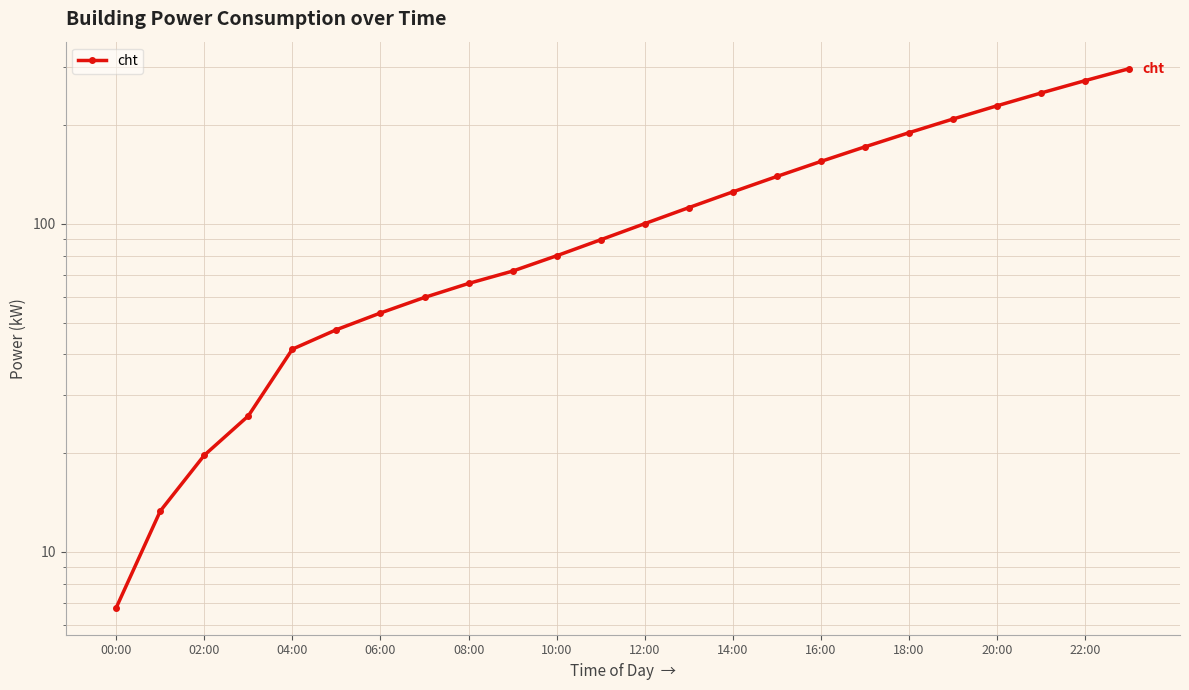

True or false: there are more than 0 points higher than both neighbors.

False